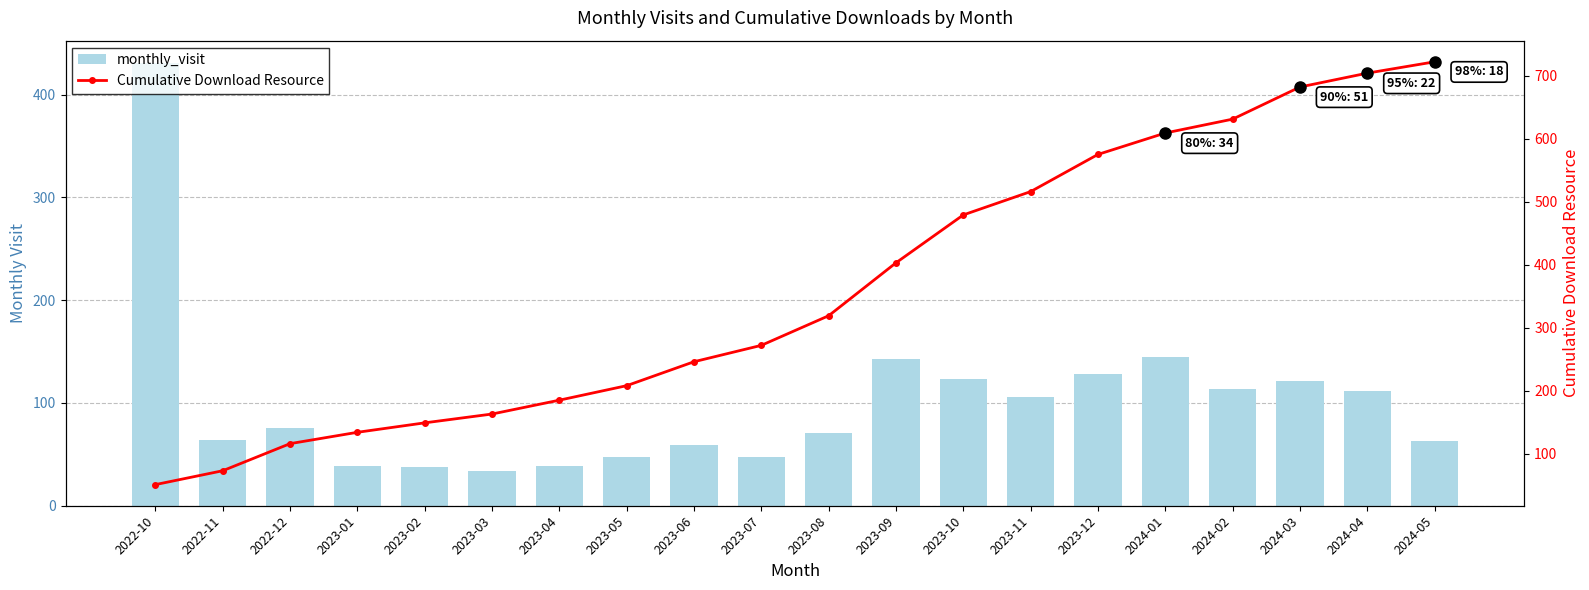

What is the difference between the second highest and minimum values in the Cumulative Download Resource series?

653